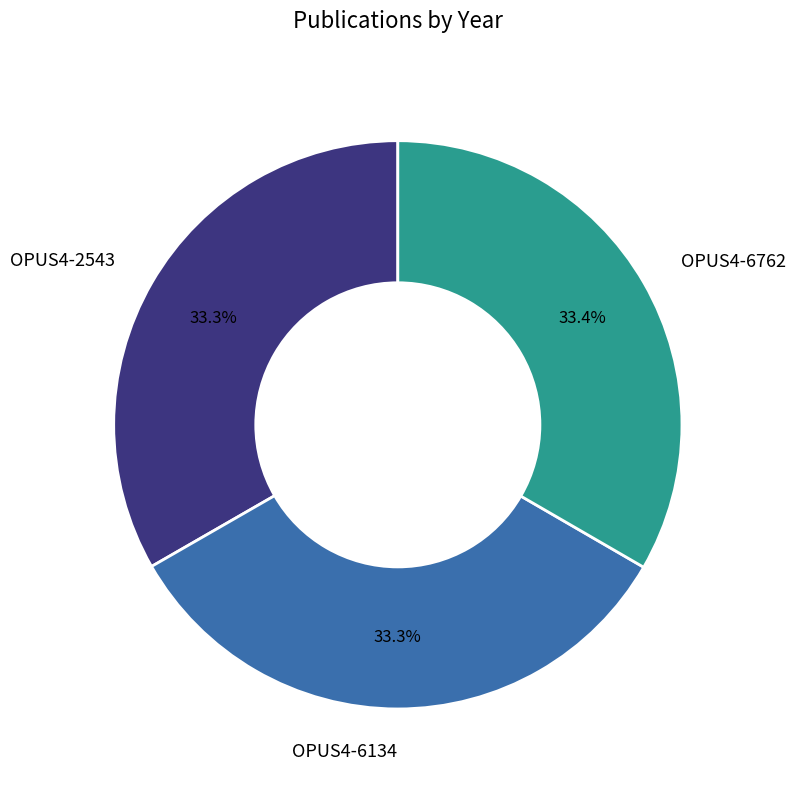

What is the ratio of the value at OPUS4-6134 to the value at OPUS4-2543?

1.0